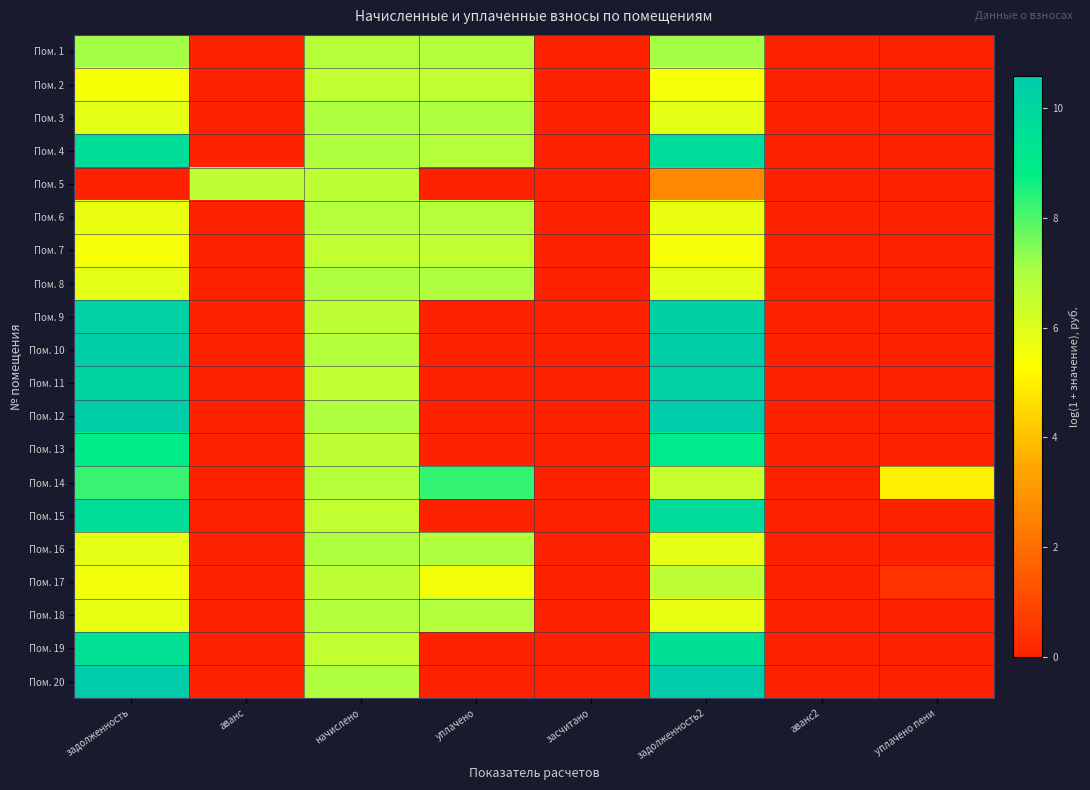

Reading left to right, extract all data points from this chart.

Пом. 1: задолженность=7.1	аванс=0.0	начислено=6.8	уплачено=6.8	засчитано=0.0	задолженность2=7.1	аванс2=0.0	уплачено пени=0.0
Пом. 2: задолженность=5.5	аванс=0.0	начислено=6.6	уплачено=6.5	засчитано=0.0	задолженность2=5.5	аванс2=0.0	уплачено пени=0.0
Пом. 3: задолженность=5.8	аванс=0.0	начислено=6.9	уплачено=6.9	засчитано=0.0	задолженность2=5.8	аванс2=0.0	уплачено пени=0.0
Пом. 4: задолженность=9.7	аванс=0.0	начислено=6.9	уплачено=6.8	засчитано=0.0	задолженность2=9.7	аванс2=0.0	уплачено пени=0.0
Пом. 5: задолженность=0.0	аванс=6.7	начислено=6.7	уплачено=0.0	засчитано=0.0	задолженность2=2.7	аванс2=0.0	уплачено пени=0.0
Пом. 6: задолженность=5.7	аванс=0.0	начислено=6.8	уплачено=6.8	засчитано=0.0	задолженность2=5.7	аванс2=0.0	уплачено пени=0.0
Пом. 7: задолженность=5.5	аванс=0.0	начислено=6.6	уплачено=6.6	засчитано=0.0	задолженность2=5.5	аванс2=0.0	уплачено пени=0.0
Пом. 8: задолженность=5.8	аванс=0.0	начислено=6.9	уплачено=6.9	засчитано=0.0	задолженность2=5.8	аванс2=0.0	уплачено пени=0.0
Пом. 9: задолженность=10.2	аванс=0.0	начислено=6.6	уплачено=0.0	засчитано=0.0	задолженность2=10.3	аванс2=0.0	уплачено пени=0.0
Пом. 10: задолженность=10.4	аванс=0.0	начислено=6.8	уплачено=0.0	засчитано=0.0	задолженность2=10.5	аванс2=0.0	уплачено пени=0.0
Пом. 11: задолженность=10.2	аванс=0.0	начислено=6.6	уплачено=0.0	засчитано=0.0	задолженность2=10.2	аванс2=0.0	уплачено пени=0.0
Пом. 12: задолженность=10.5	аванс=0.0	начислено=6.9	уплачено=0.0	засчитано=0.0	задолженность2=10.5	аванс2=0.0	уплачено пени=0.0
Пом. 13: задолженность=8.9	аванс=0.0	начислено=6.6	уплачено=0.0	засчитано=0.0	задолженность2=9.0	аванс2=0.0	уплачено пени=0.0
Пом. 14: задолженность=8.2	аванс=0.0	начислено=6.8	уплачено=8.3	засчитано=0.0	задолженность2=6.5	аванс2=0.0	уплачено пени=5.0
Пом. 15: задолженность=9.7	аванс=0.0	начислено=6.6	уплачено=0.0	засчитано=0.0	задолженность2=9.8	аванс2=0.0	уплачено пени=0.0
Пом. 16: задолженность=5.8	аванс=0.0	начислено=6.9	уплачено=6.9	засчитано=0.0	задолженность2=5.8	аванс2=0.0	уплачено пени=0.0
Пом. 17: задолженность=5.5	аванс=0.0	начислено=6.6	уплачено=5.5	засчитано=0.0	задолженность2=6.6	аванс2=0.0	уплачено пени=0.5
Пом. 18: задолженность=5.7	аванс=0.0	начислено=6.8	уплачено=6.8	засчитано=0.0	задолженность2=5.7	аванс2=0.0	уплачено пени=0.0
Пом. 19: задолженность=9.5	аванс=0.0	начислено=6.6	уплачено=0.0	засчитано=0.0	задолженность2=9.5	аванс2=0.0	уплачено пени=0.0
Пом. 20: задолженность=10.5	аванс=0.0	начислено=6.9	уплачено=0.0	засчитано=0.0	задолженность2=10.6	аванс2=0.0	уплачено пени=0.0